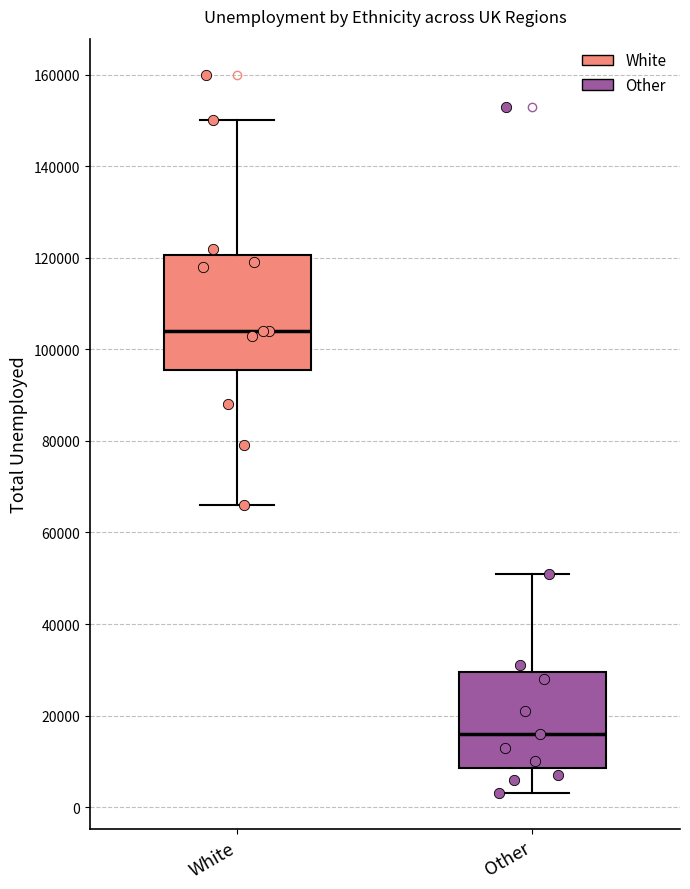

Where does the lower whisker of the box for White end on the y-axis? The values are not printed on the chart, so give them approximately, as read against the axis.

66000